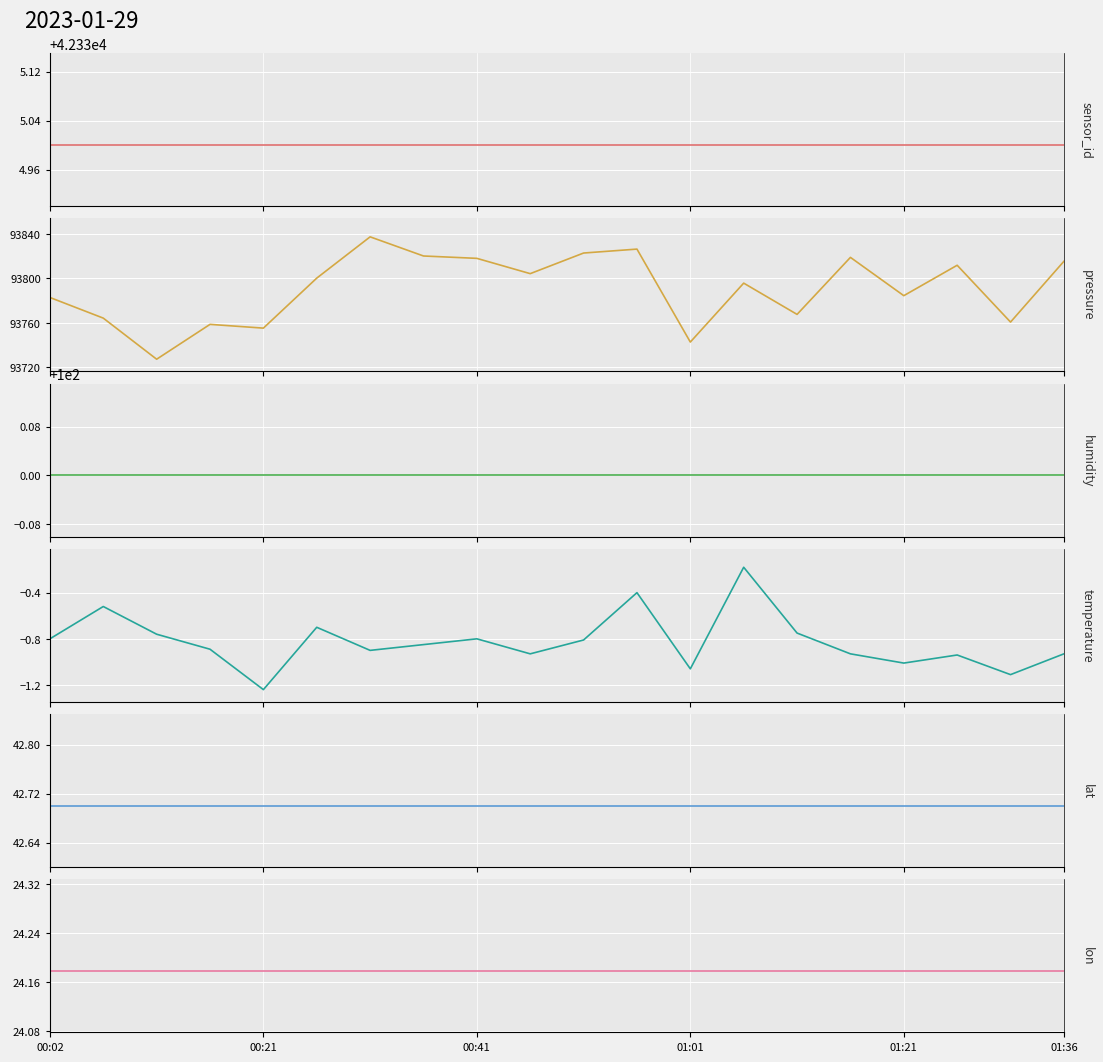

Does the chart display data point markers on the line(s)?

No